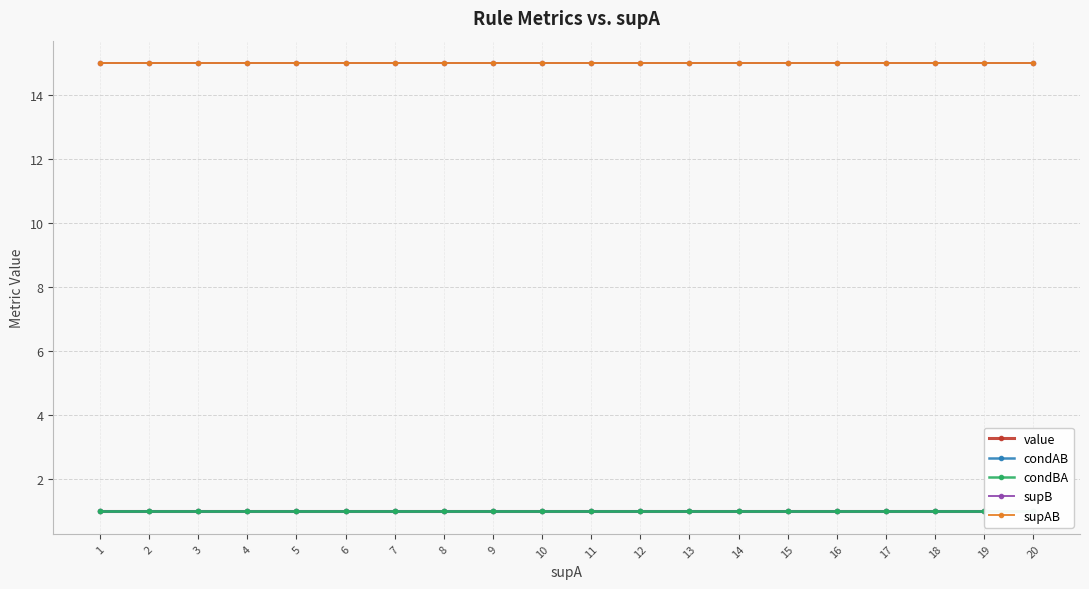

What is the value of the supB point at the 10th from the left?

15